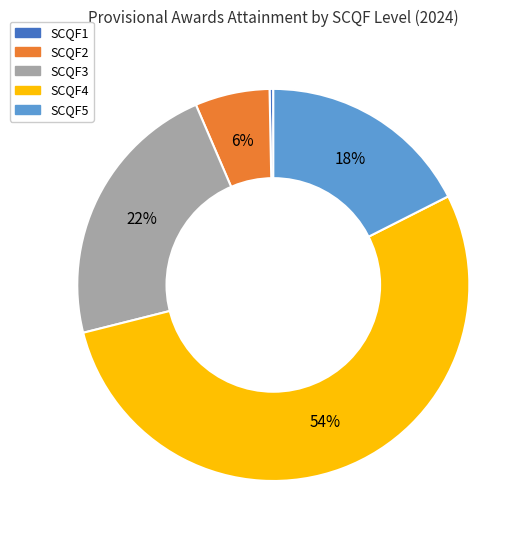

Is there a majority slice in this chart?

Yes